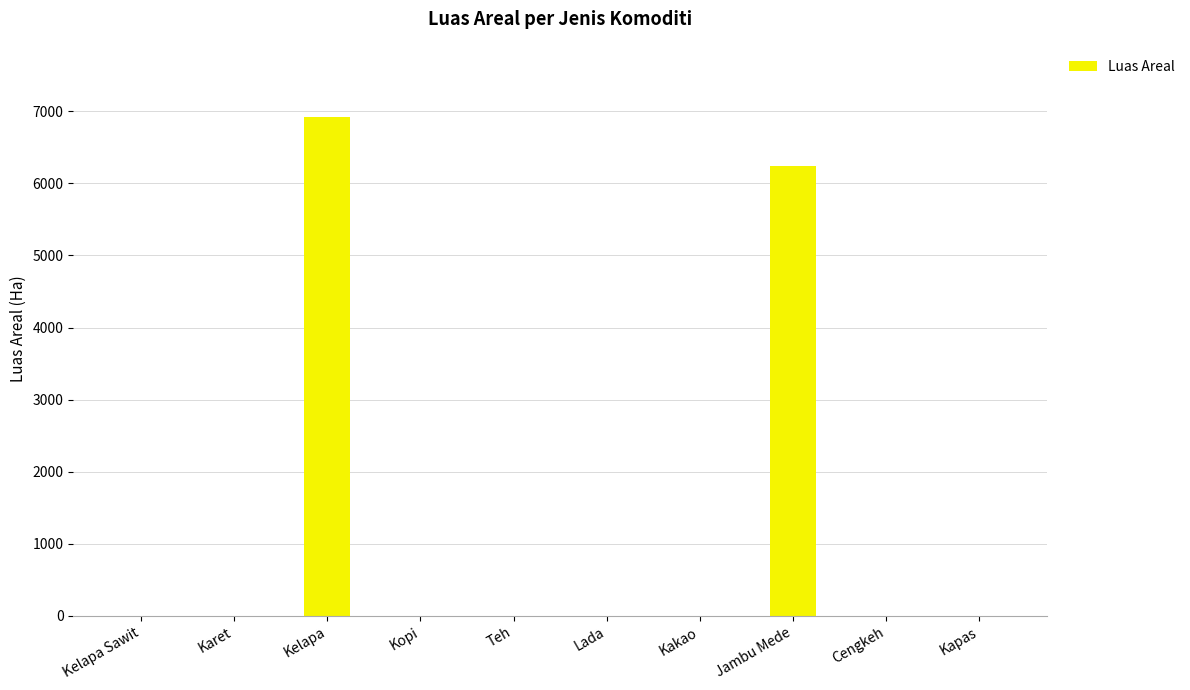

Reading left to right, transcribe all the data shown in this chart.

0.0	0.0	6925.2	0.0	0.0	0.0	0.0	6240.5	0.0	0.0